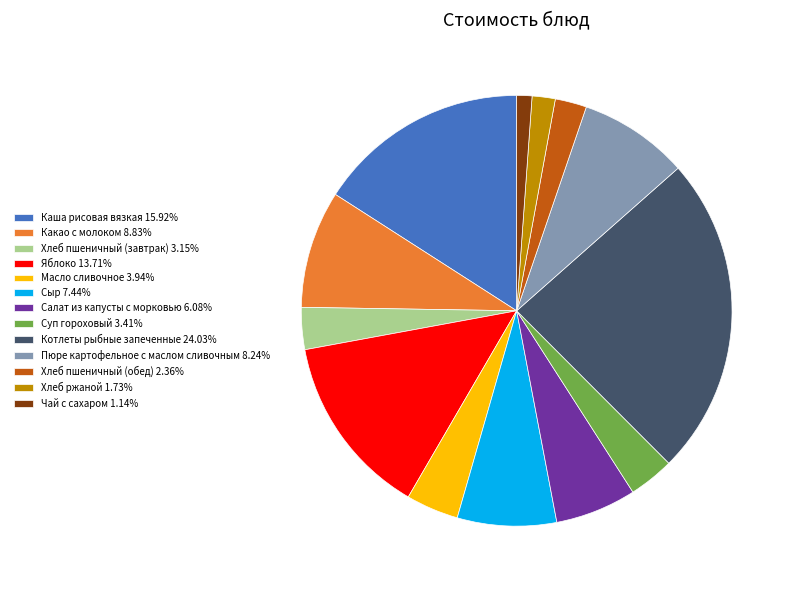

True or false: Пюре картофельное с маслом сливочным accounts for 8% of the total.

True